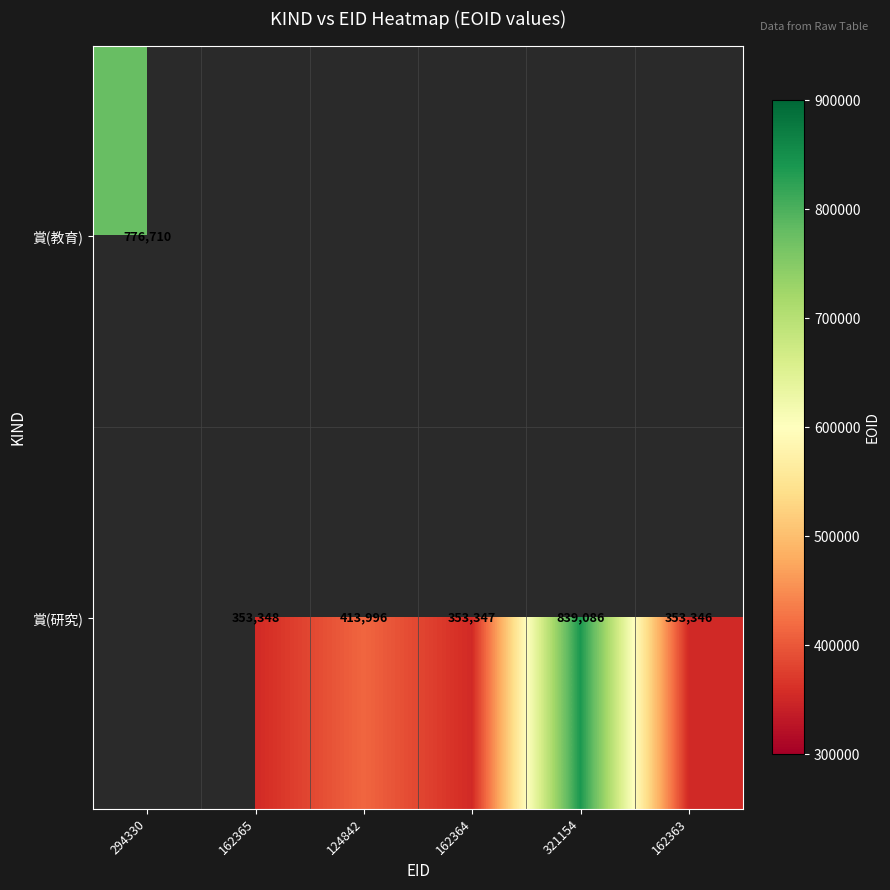

Is it true that 賞(研究) equals 353347 at 162364?

True